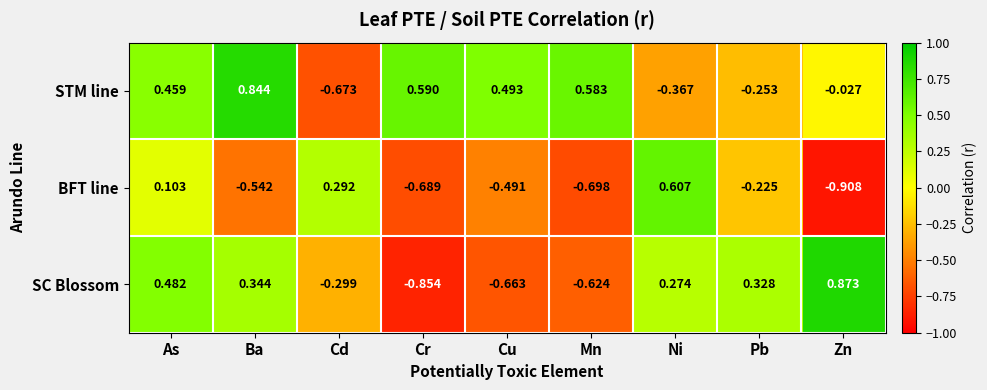

Between As and Pb, which series saw the biggest shift?

STM line